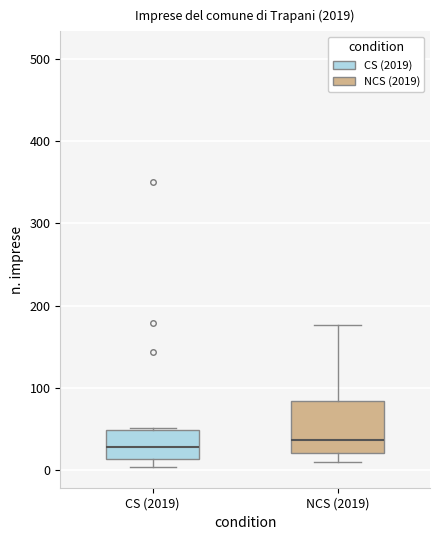

Reading left to right, read every box against the y-axis: the position of its median line, the range the box covers, and the ends of its whiskers. The values are not printed on the chart, so give them approximately, as read against the axis.

CS (2019): median 30, box 10 to 50, whiskers 0 to 50
NCS (2019): median 40, box 20 to 80, whiskers 10 to 180